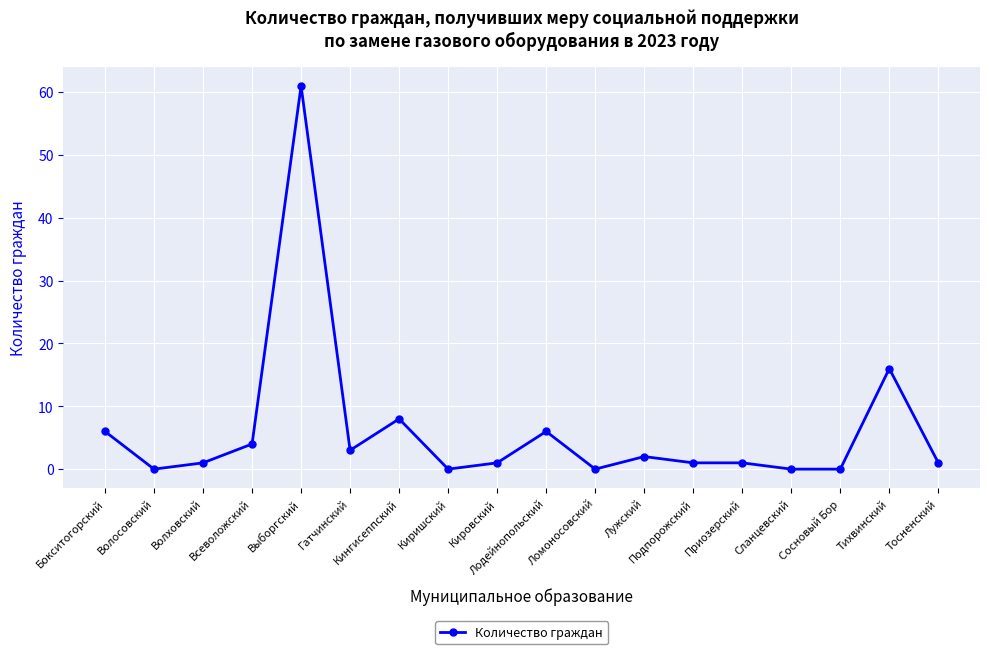

What is the greatest value displayed?

61